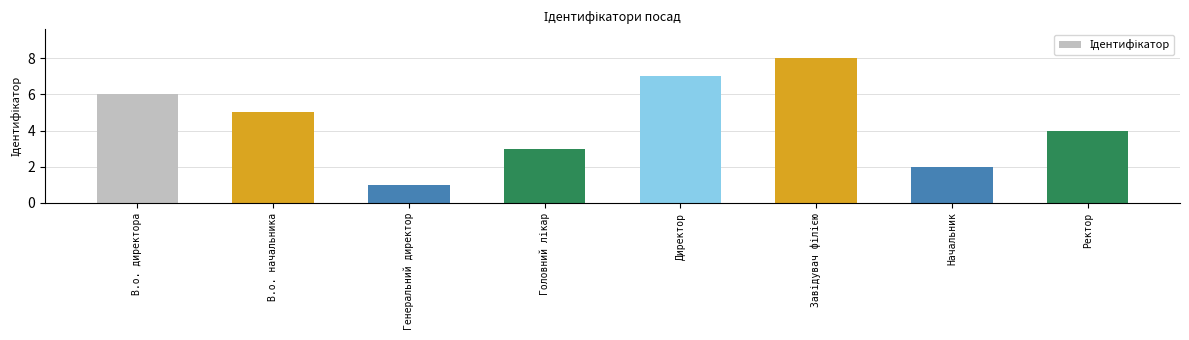

Reading left to right, what are all the values shown in this chart?

6	5	1	3	7	8	2	4